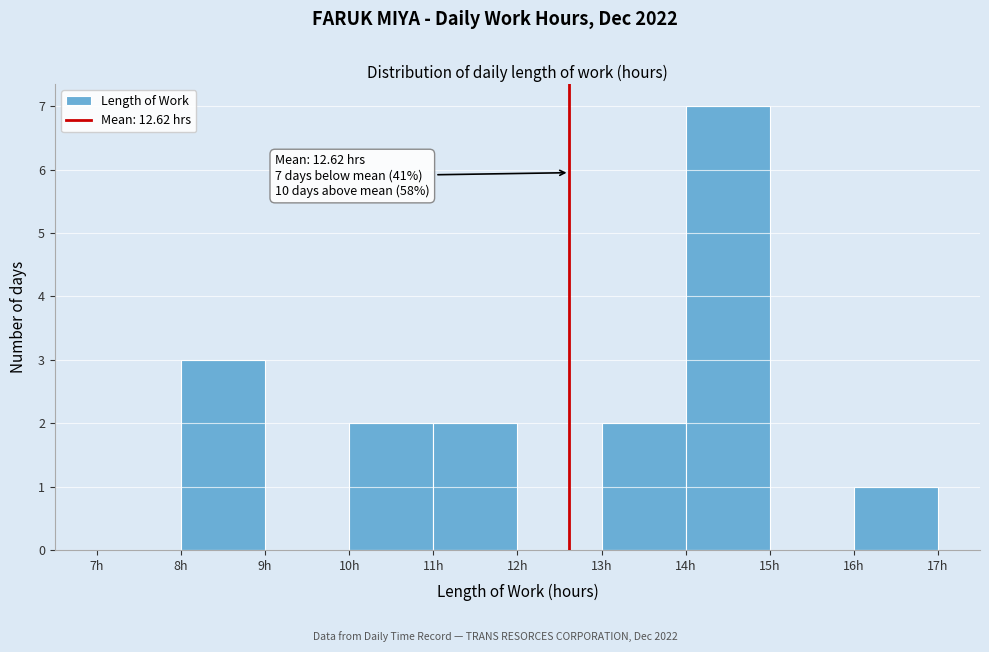

Which range on the x-axis has the tallest bar?

14 to 15